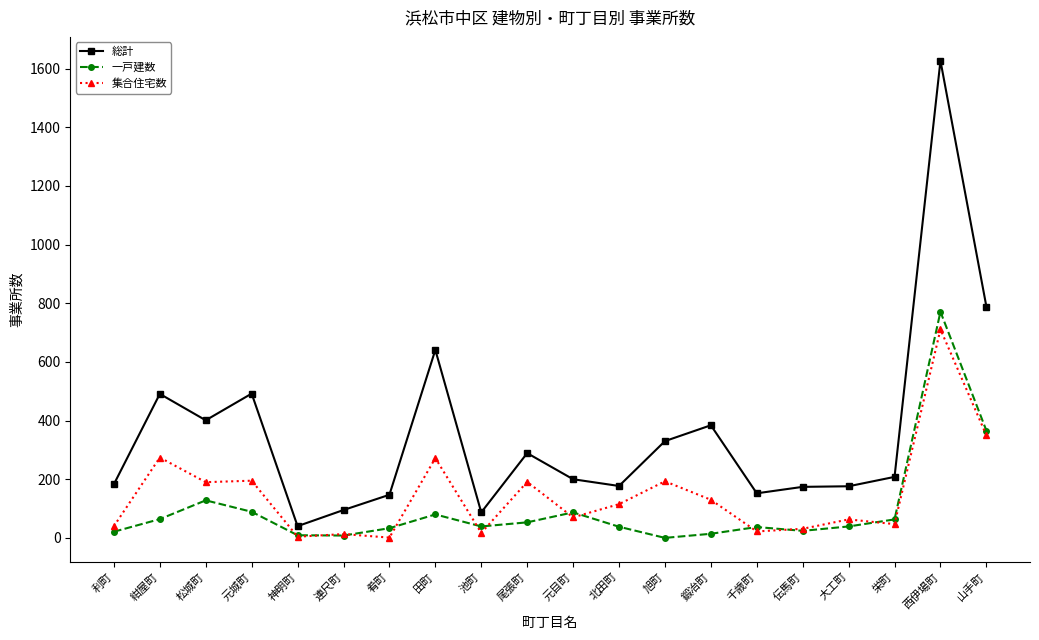

The value of 総計 at 松城町 is 401. True or false?

True